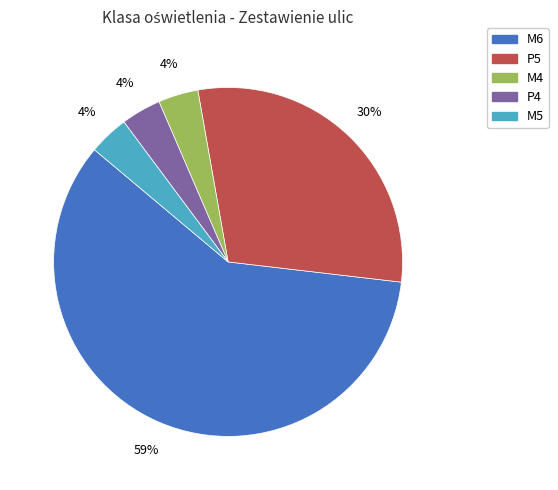

Is there any slice that represents more than half of the pie?

Yes